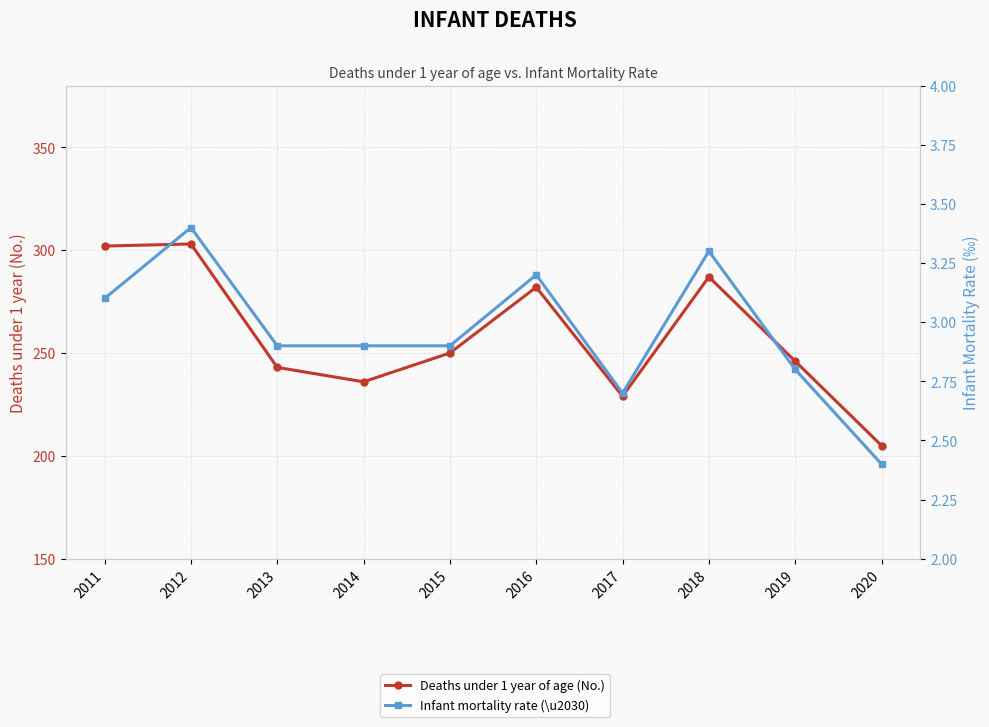

True or false: Deaths under 1 year of age (No.) and Infant mortality rate (\u2030) intersect in this chart.

False